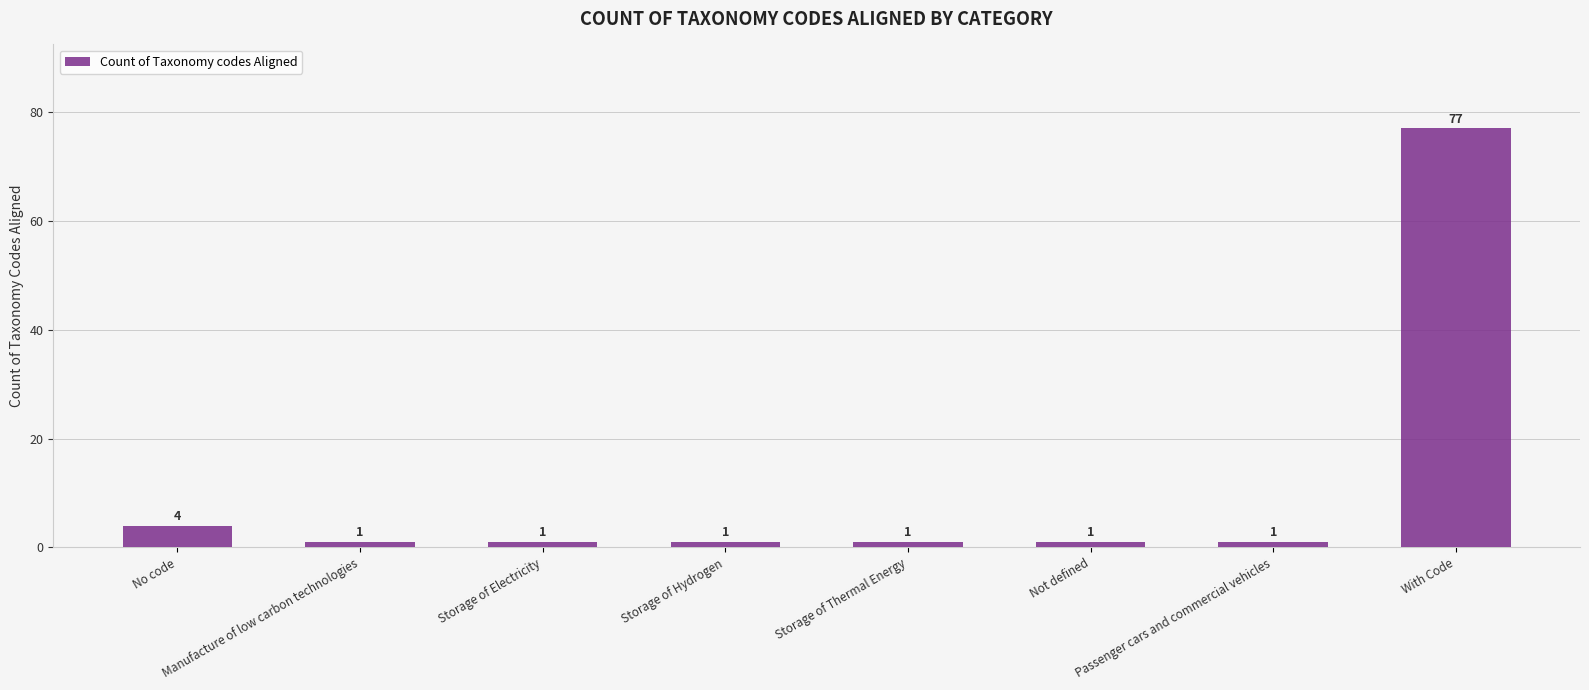

At which category does the chart reach its peak across all series?

With Code